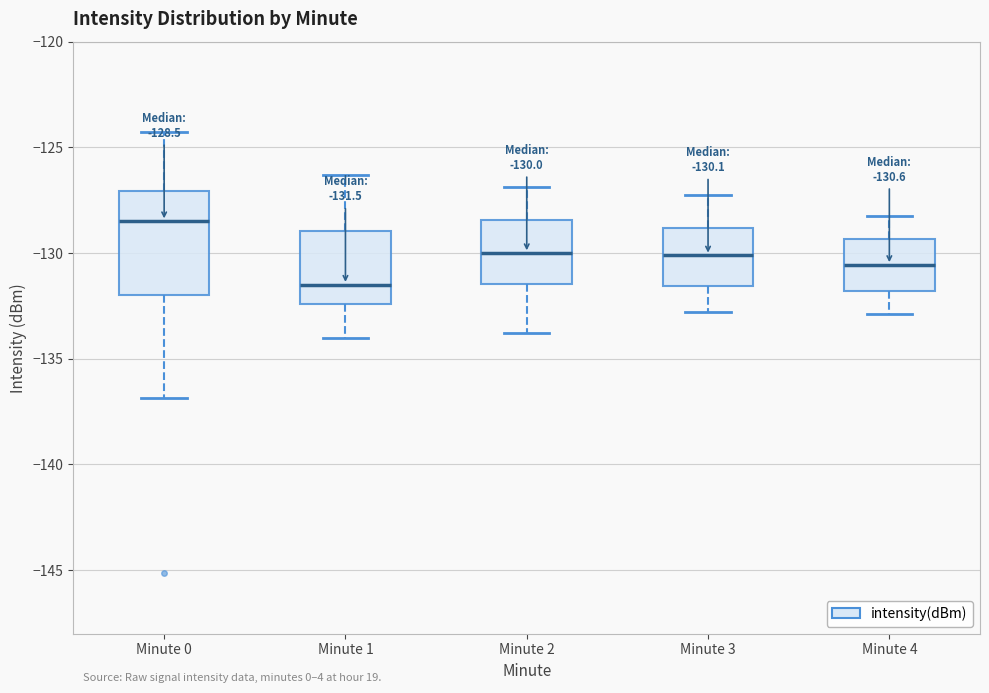

Which box's median line is the lowest?

Minute 1